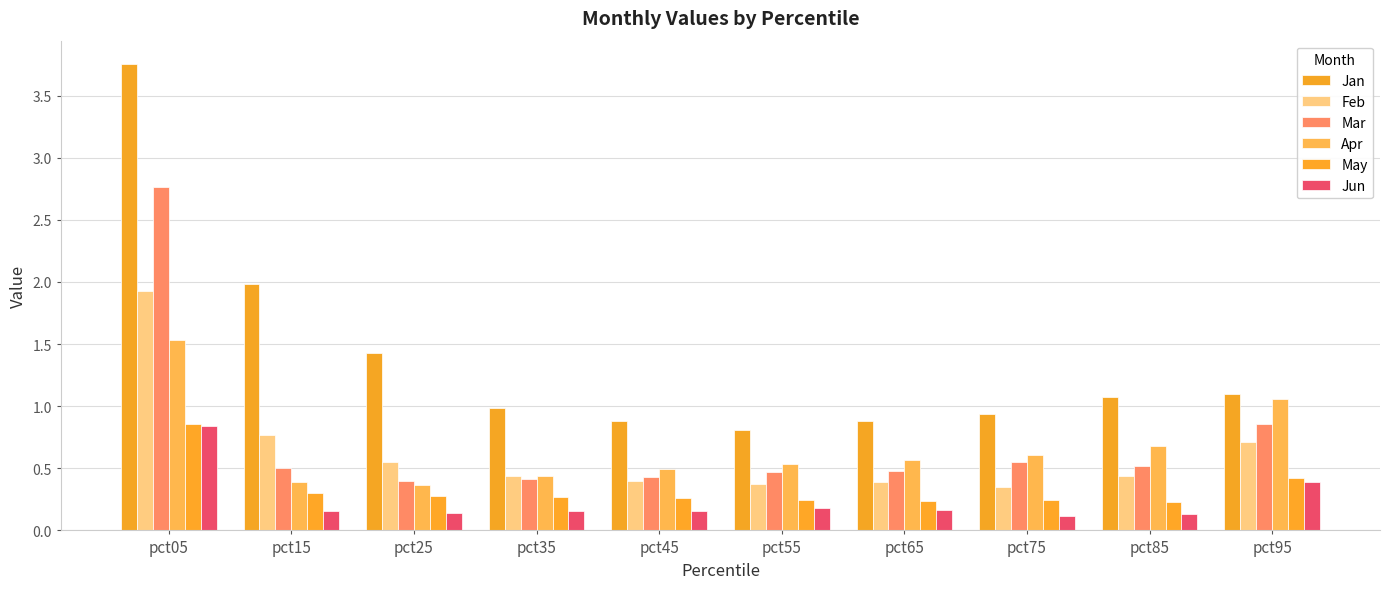

At which category does the chart reach its minimum across all series?

pct75